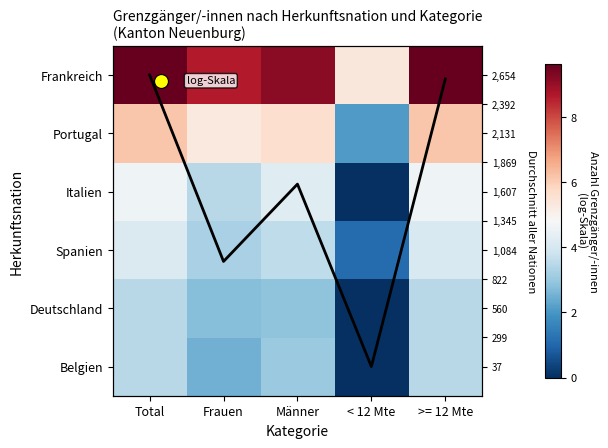

Count the number of categories in the chart.

5